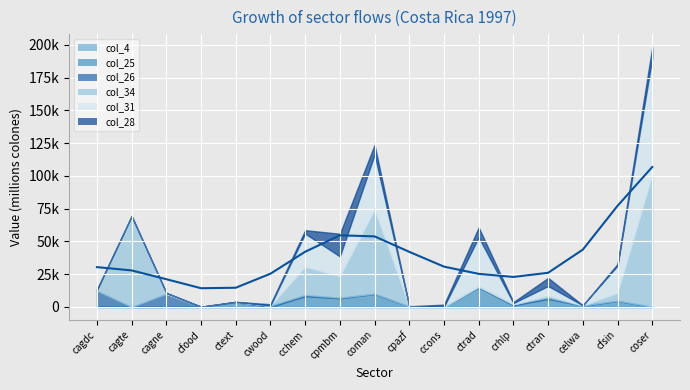

Is it true that col_31 equals 20827.7 at cfsin?

True